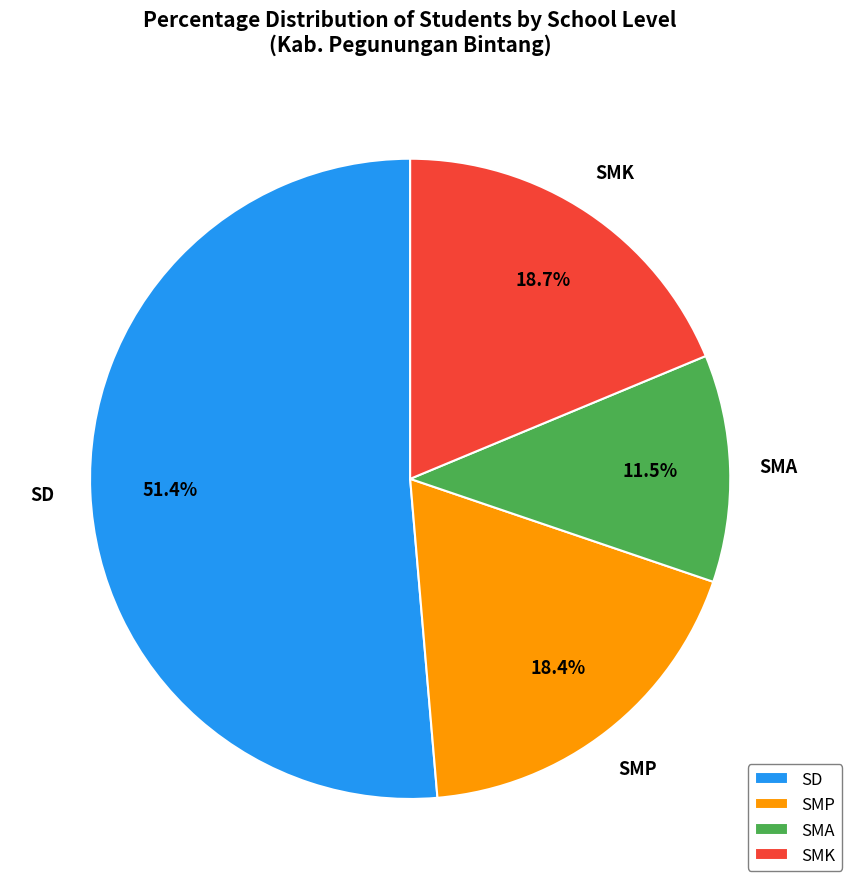

How many segments does this pie chart have?

4